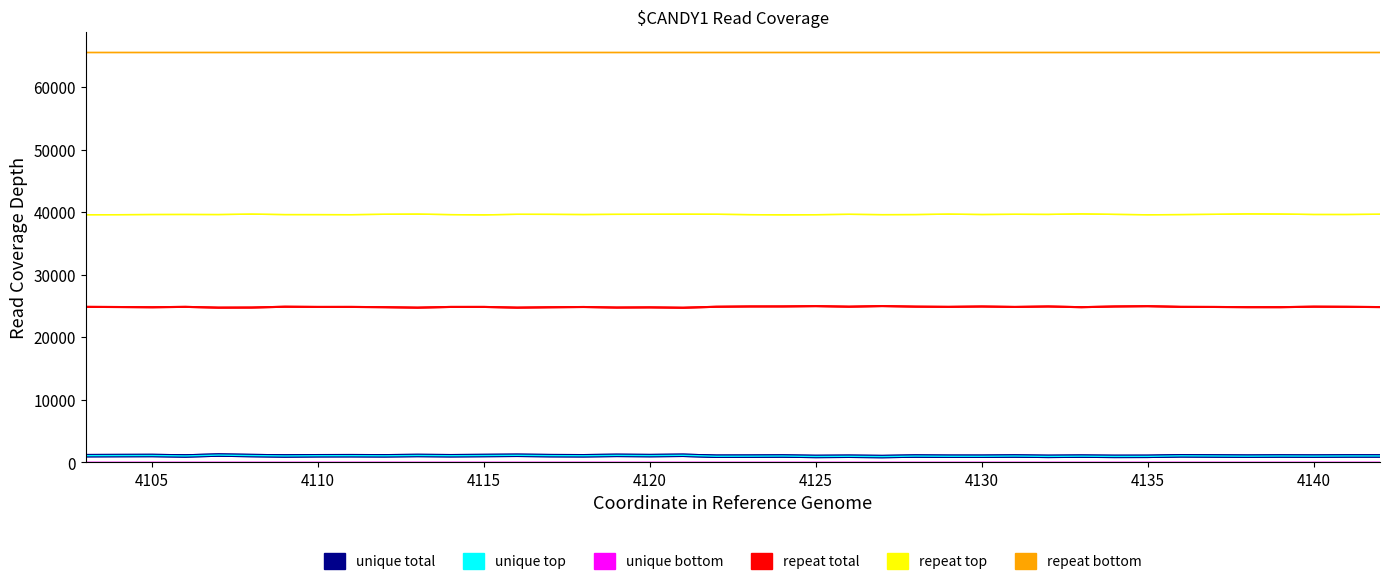

True or false: unique top and unique total cross at least once.

False